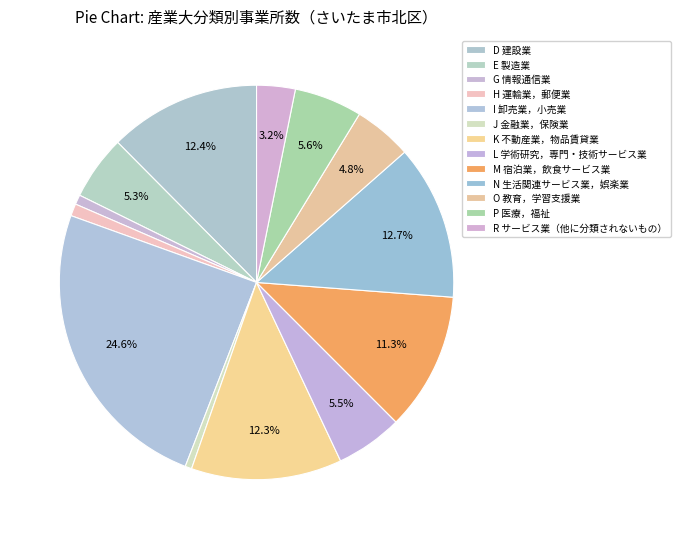

How many segments does this pie chart have?

13